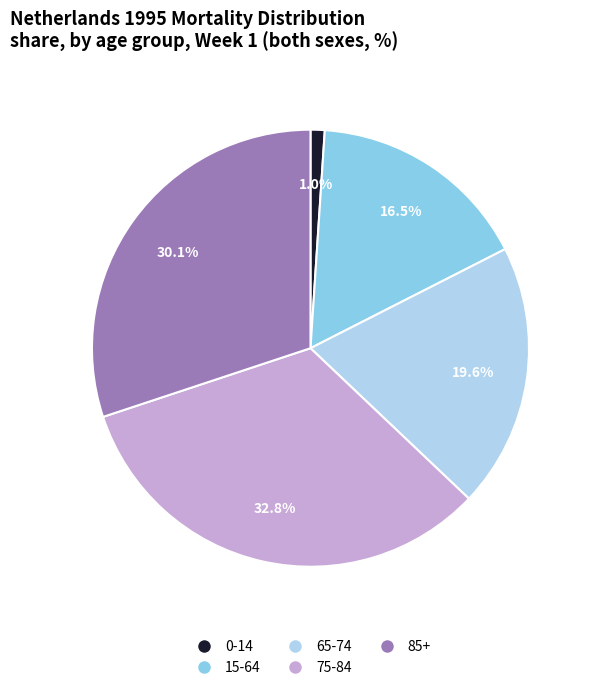

Which slice is the largest?

75-84